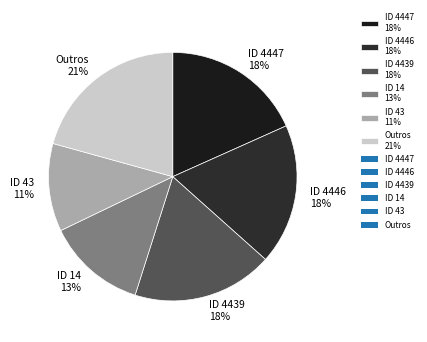

Do ID 4439 18% and ID 4447 18% together represent more than half of the pie?

No